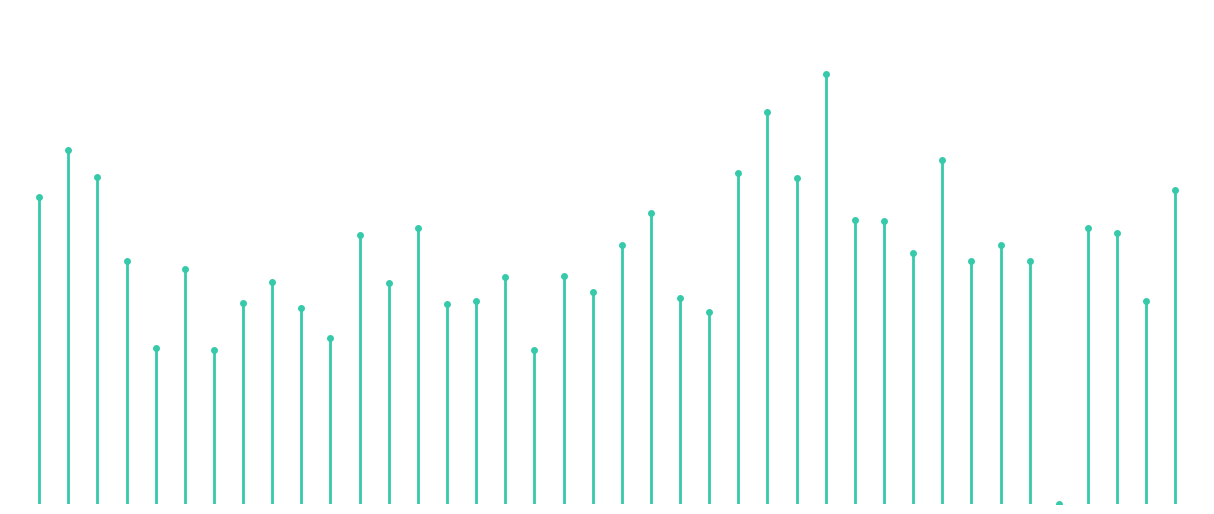

List the labels in order of value, smallest first.

-56, -55, -56, -54, -55, -55, -55, -55, -55, -55, -55, -55, -54, -55, -55, -55, -55, -56, -55, -56, -55, -56, -54, -55, -54, -56, -55, -55, -55, -55, -56, -56, -55, -55, -55, -56, -55, -56, -55, -55